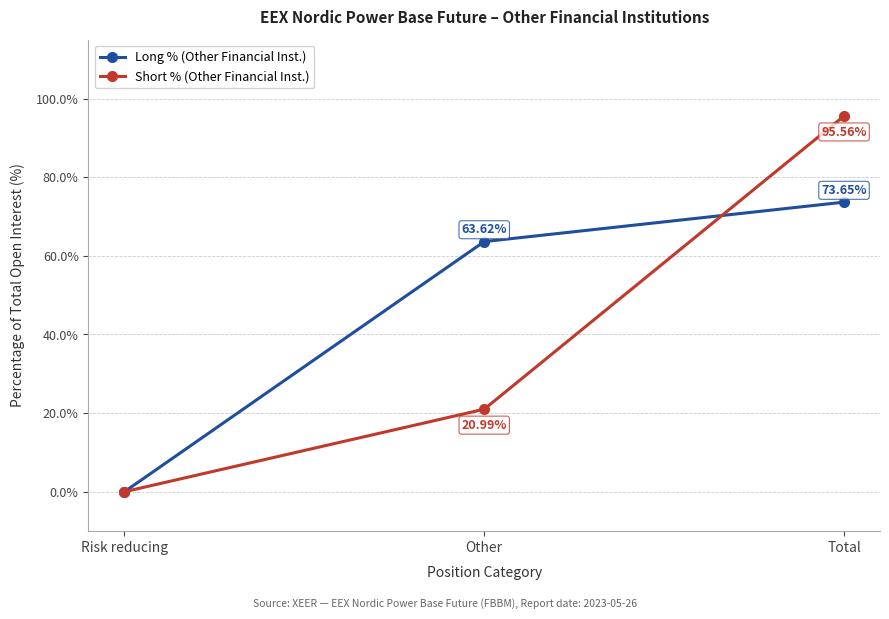

Which category has the lowest value across all series?

Risk reducing